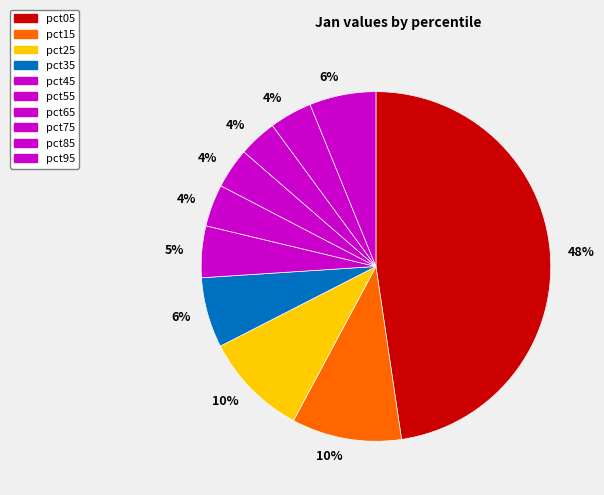

Which slice is the largest?

pct05